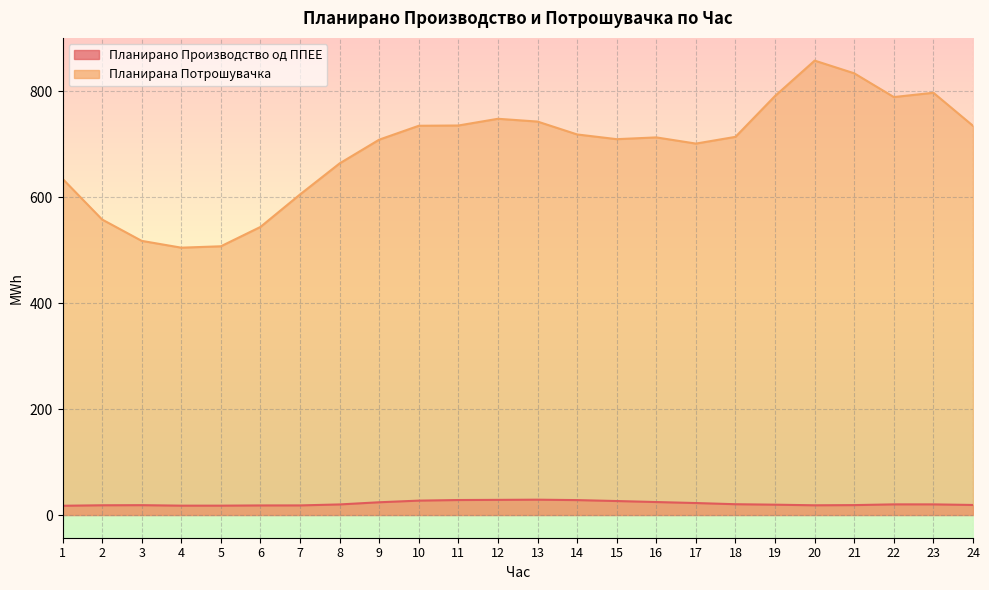

Reading left to right, list all the values displayed in this chart.

Планирано Производство од ППЕЕ: 17.4	18.4	18.6	17.6	17.6	18.0	18.1	19.9	24.0	27.1	28.3	28.6	28.9	28.1	26.4	24.5	22.6	20.3	19.5	18.3	18.7	20.1	20.0	18.9
Планирана Потрошувачка: 634.5	557.6	517.3	504.5	507.1	543.6	605.0	663.6	708.4	734.6	735.1	747.8	742.5	718.2	709.3	712.6	700.9	713.6	790.9	857.5	833.5	788.8	796.8	734.5